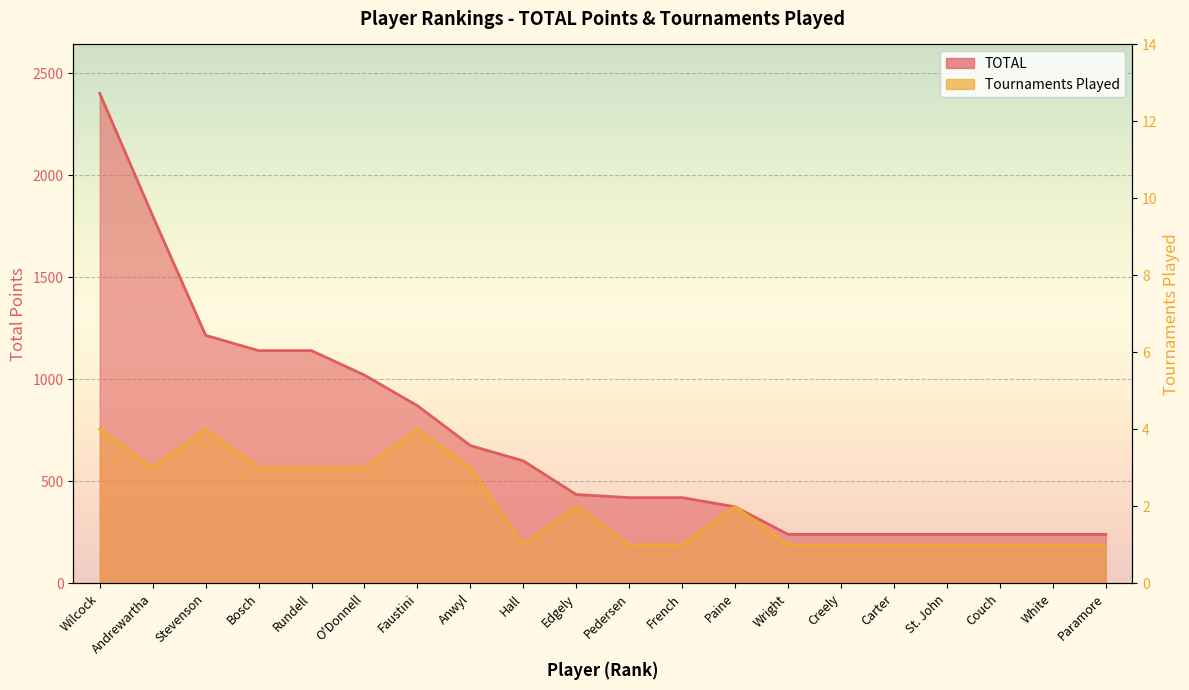

True or false: TOTAL and Tournaments Played cross at least once.

False